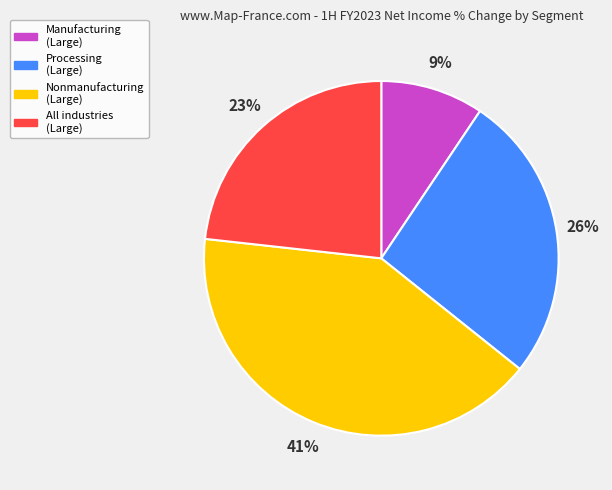

Rank the categories by value from highest to lowest.

Nonmanufacturing (Large), Processing (Large), All industries (Large), Manufacturing (Large)